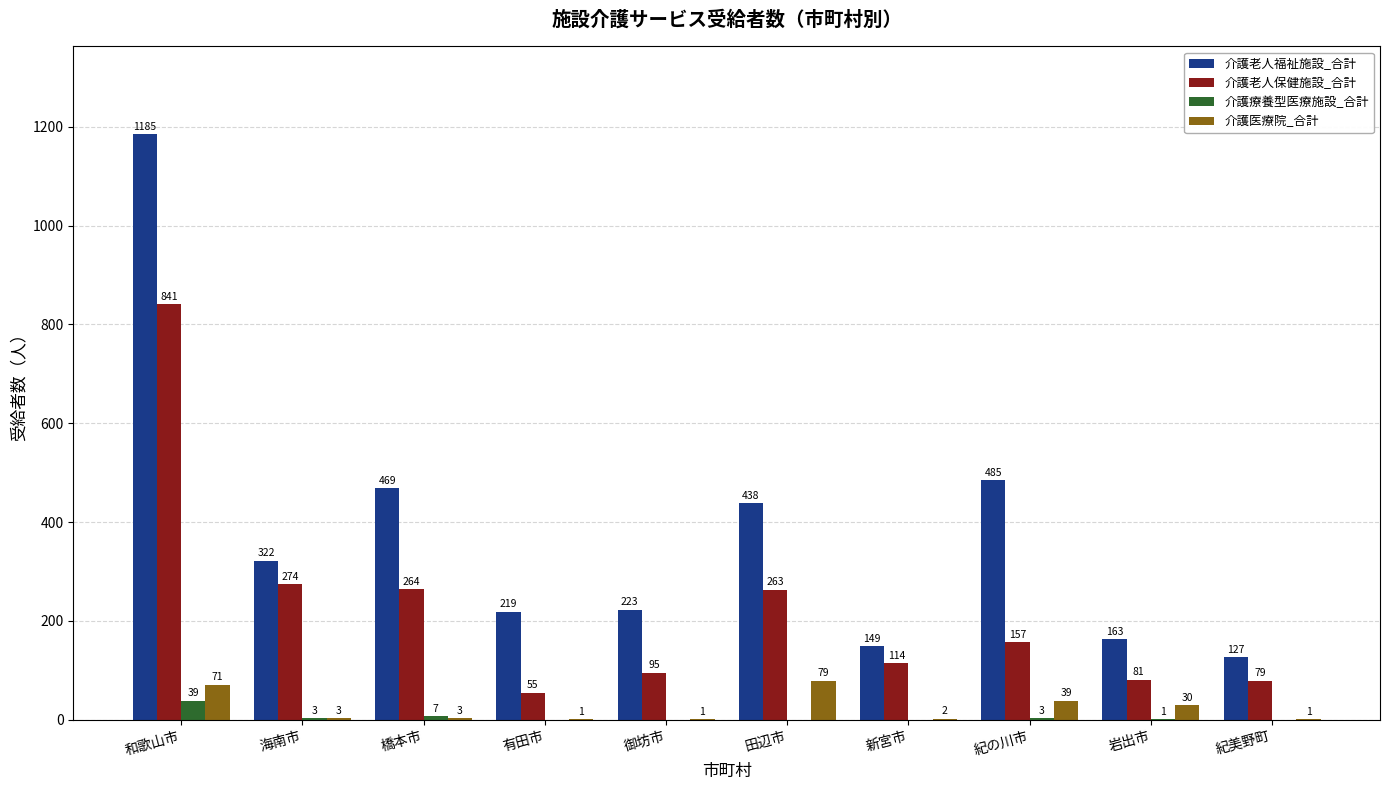

Reading right to left, extract all data points from this chart.

介護老人福祉施設_合計: 127	163	485	149	438	223	219	469	322	1185
介護老人保健施設_合計: 79	81	157	114	263	95	55	264	274	841
介護療養型医療施設_合計: 0	1	3	0	0	0	0	7	3	39
介護医療院_合計: 1	30	39	2	79	1	1	3	3	71